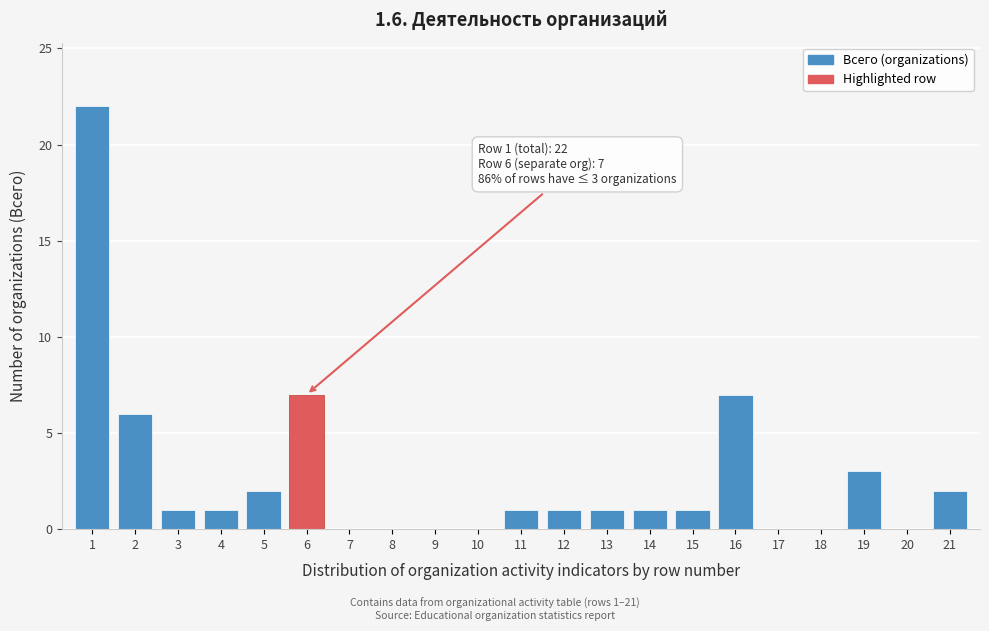

Reading left to right, extract all data points from this chart.

1=22	2=6	3=1	4=1	5=2	6=7	7=0	8=0	9=0	10=0	11=1	12=1	13=1	14=1	15=1	16=7	17=0	18=0	19=3	20=0	21=2